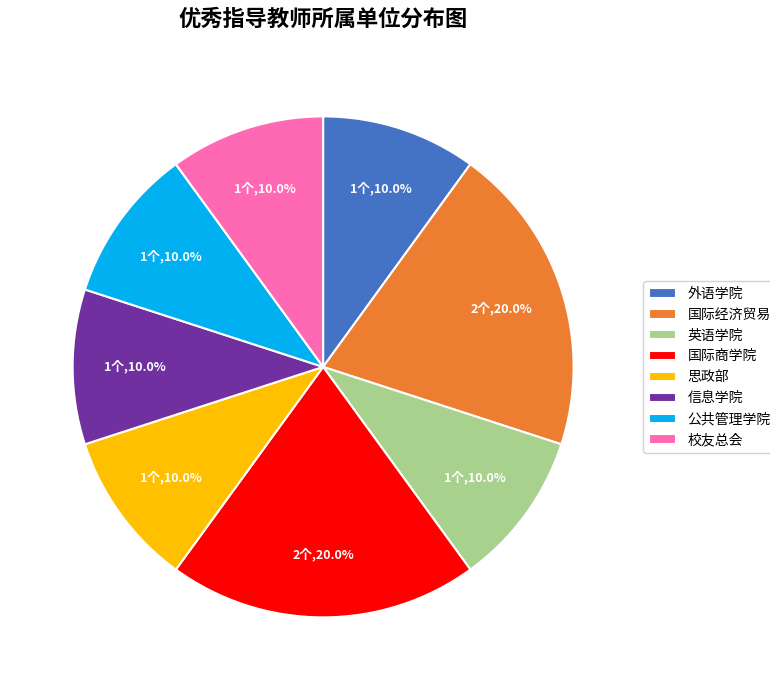

What percentage is the 外语学院 slice, to the nearest percent?

10%